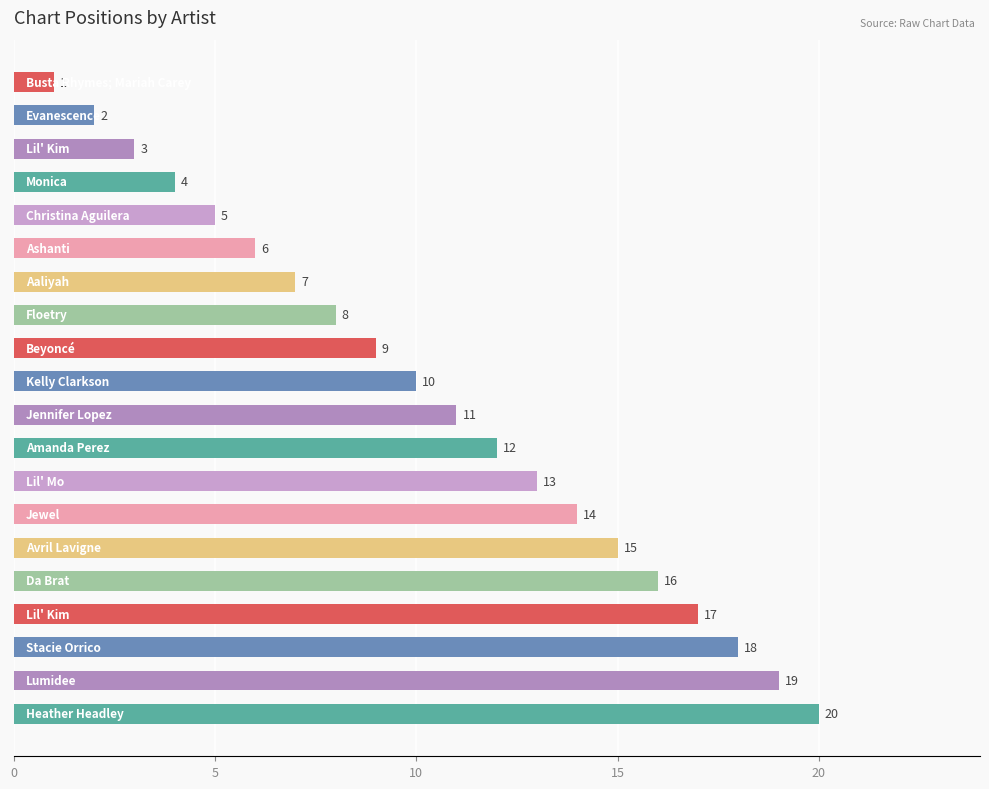

How many bars are there in total?

20